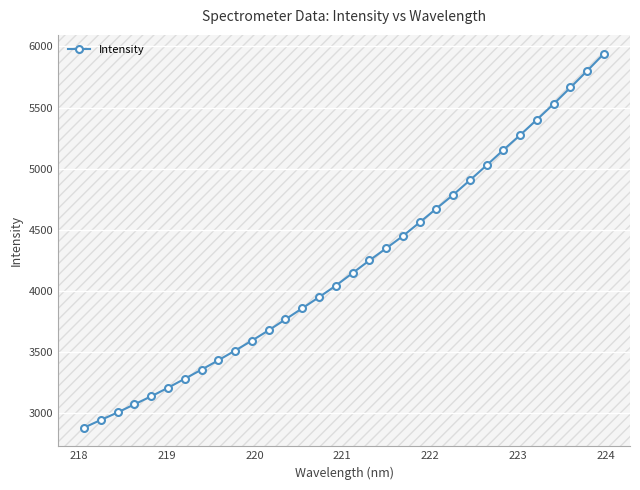

What is the average value?

4206.8